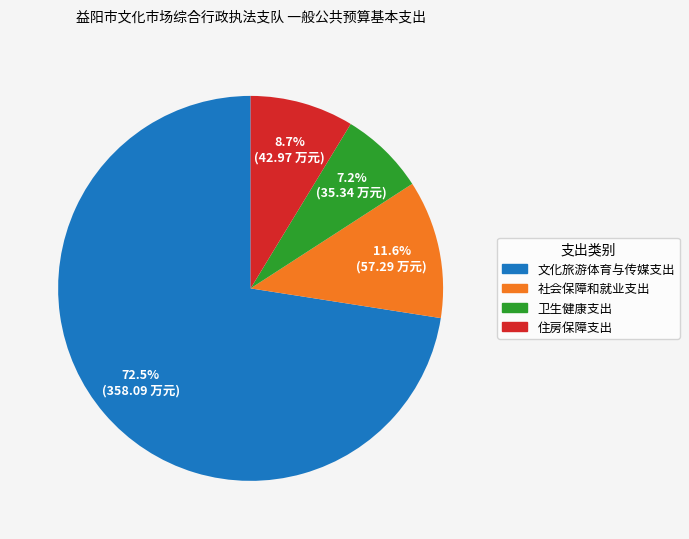

Which category has the biggest portion of the pie?

文化旅游体育与传媒支出